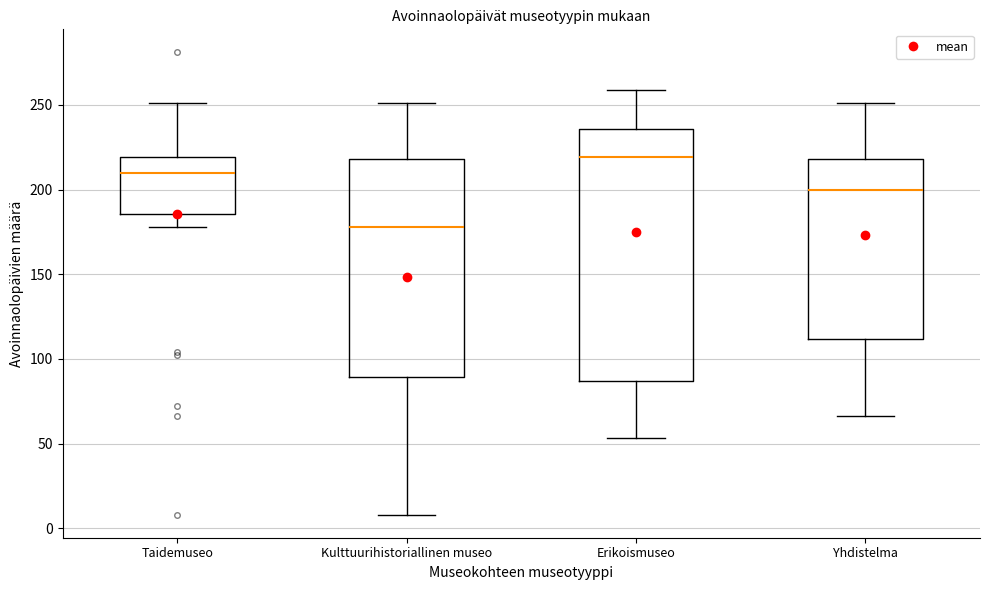

Which box's median line is the lowest?

Kulttuurihistoriallinen museo